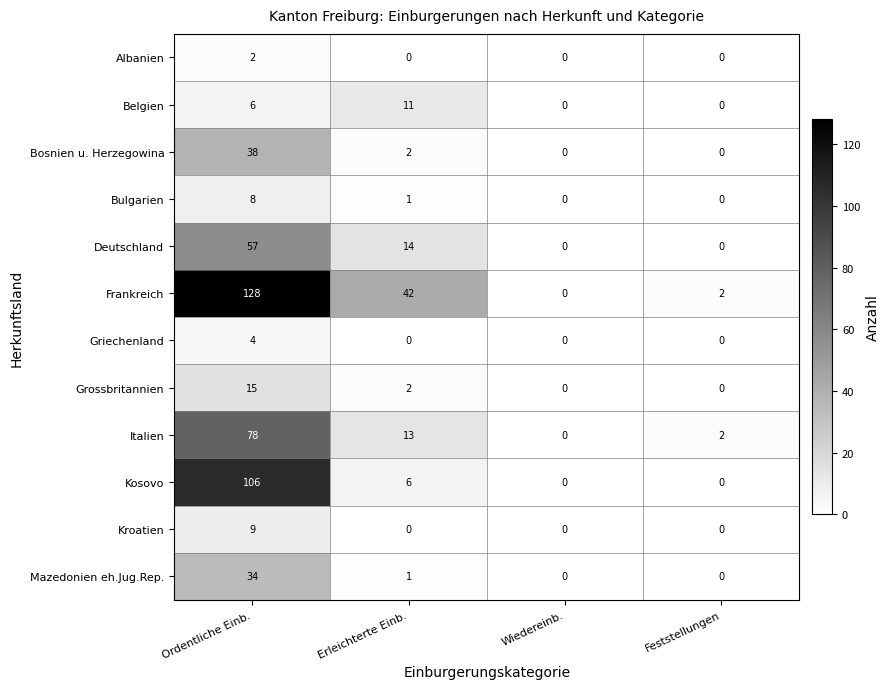

How many values in Frankreich are above zero?

3